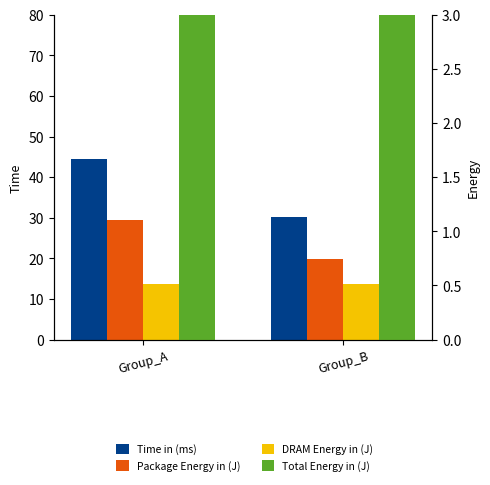

How many bars are there in total?

8